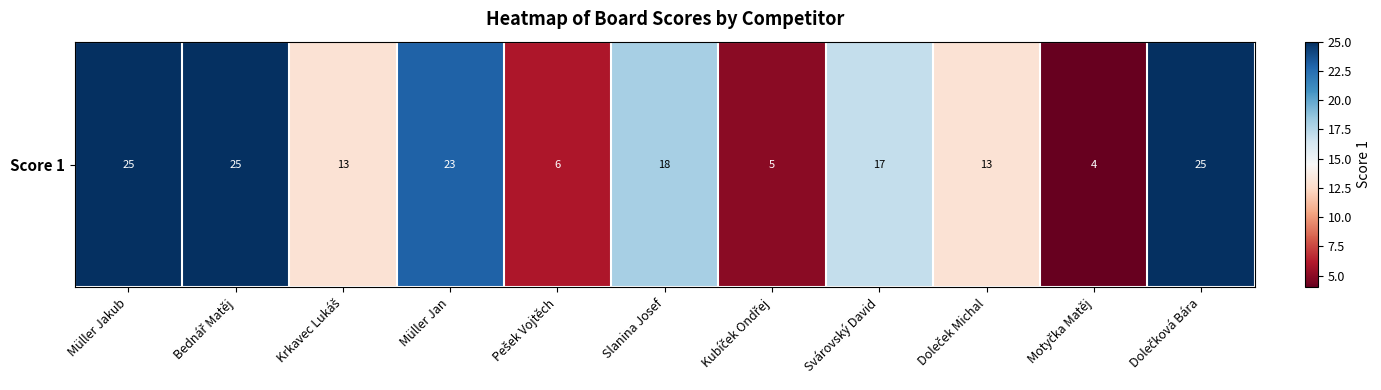

List the labels in order of value, smallest first.

Motyčka Matěj, Kubíček Ondřej, Pešek Vojtěch, Krkavec Lukáš, Doleček Michal, Svárovský David, Slanina Josef, Müller Jan, Müller Jakub, Bednář Matěj, Dolečková Bára